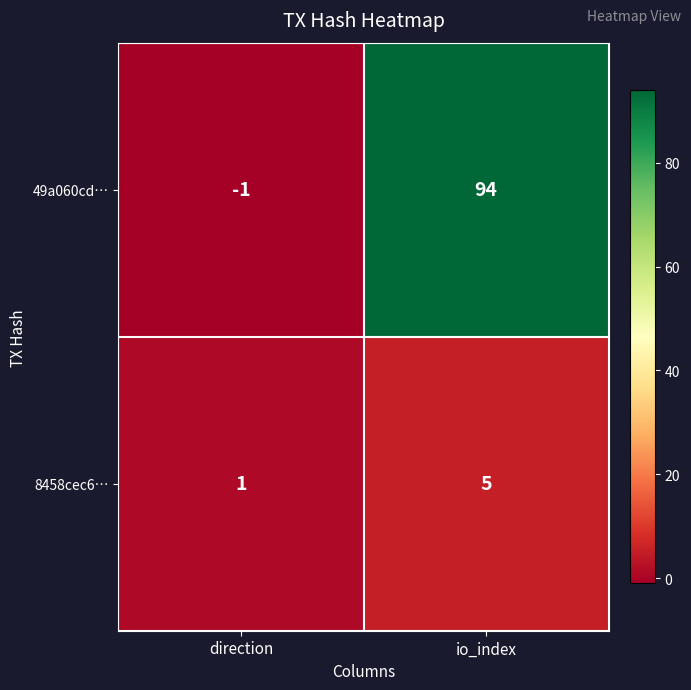

Where is 8458cec6… nearest to the value 3?

direction